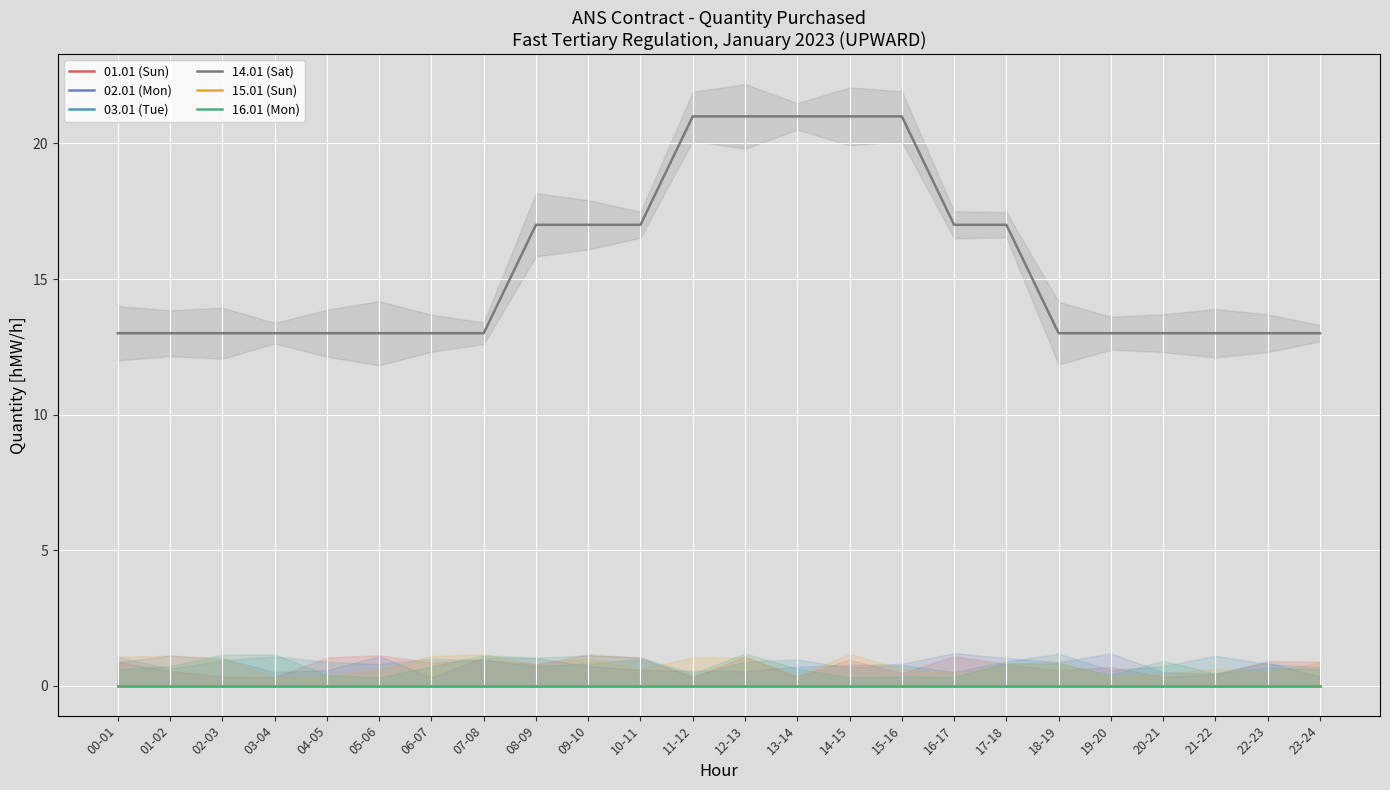

Which series has the largest total across all categories?

14.01 (Sat)